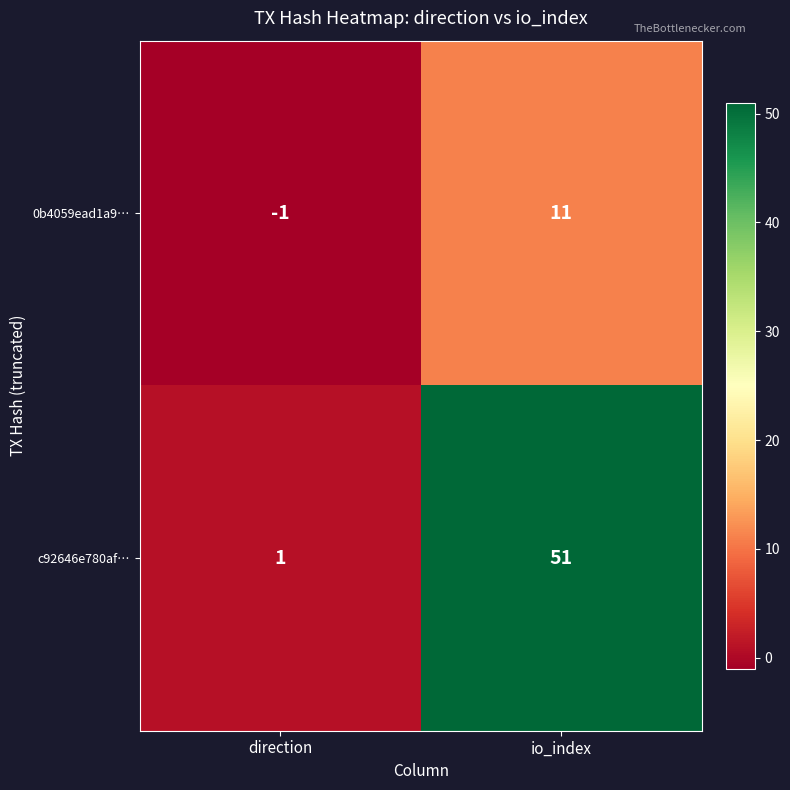

The c92646e780af… series shows 1 at direction. True or false?

True